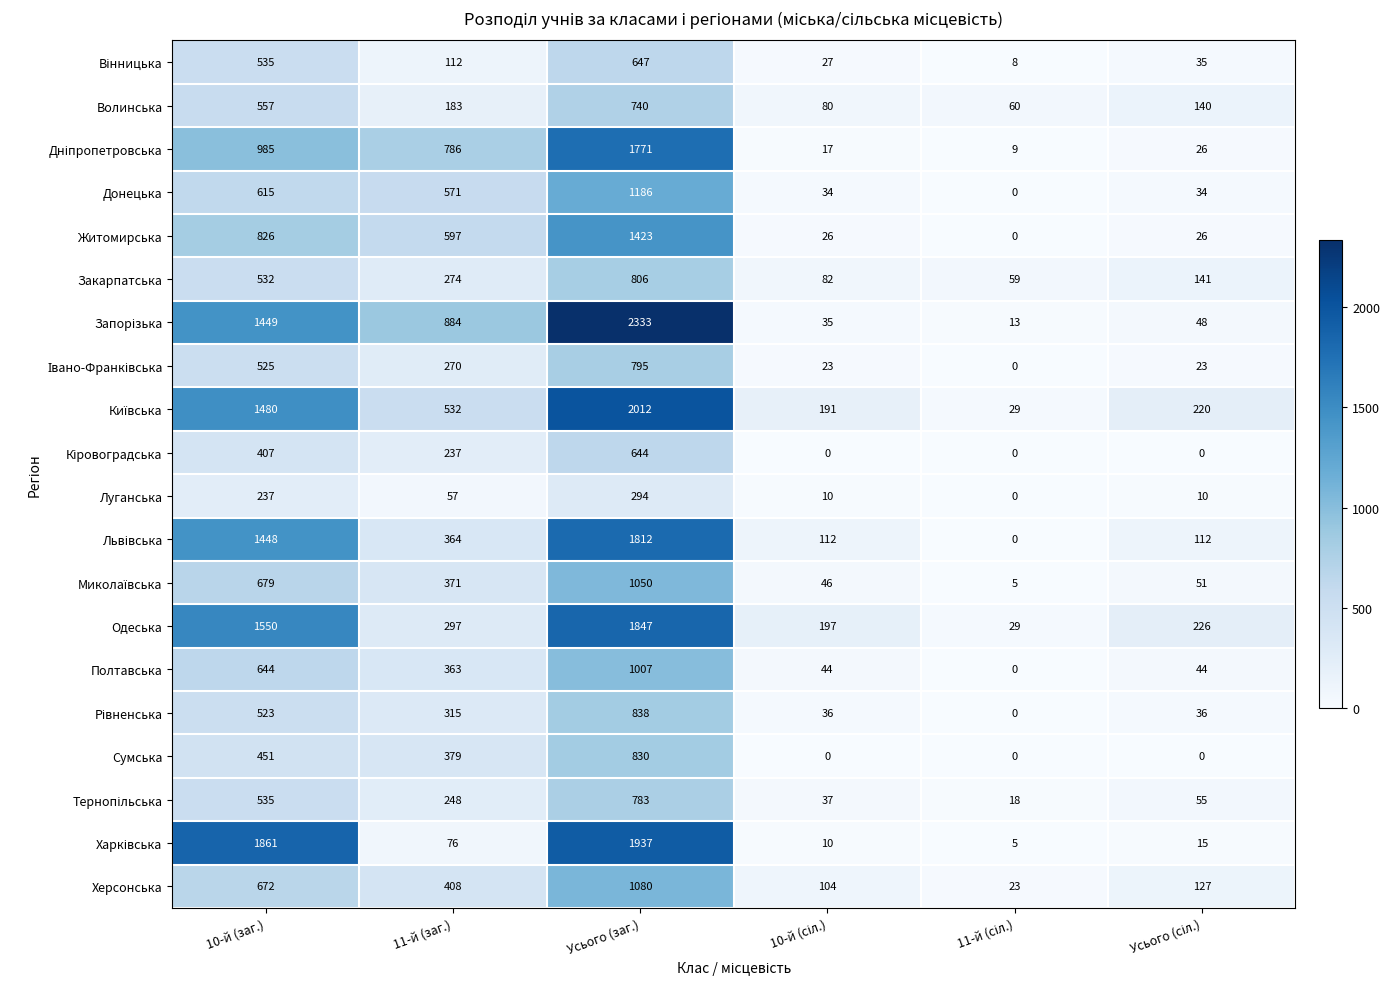

At which category is the sum across all series the highest?

Усього (заг.)